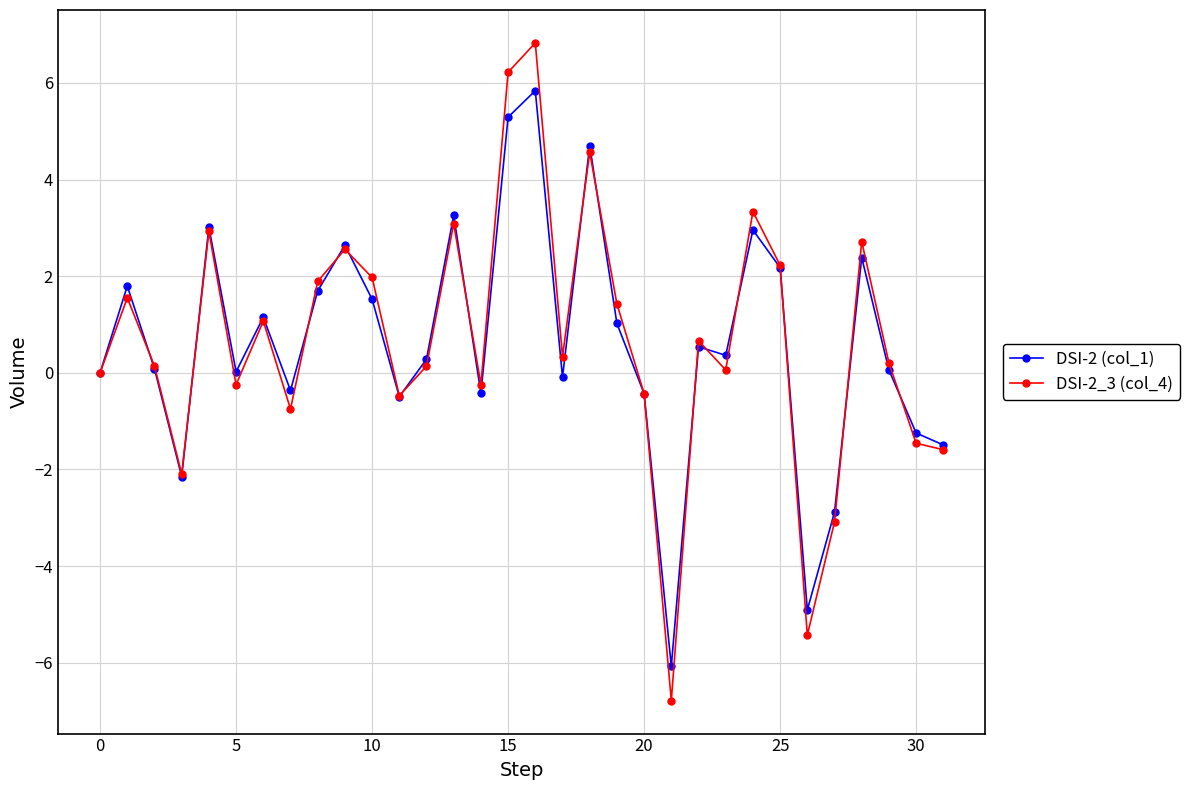

Rank the series by their maximum value, from lowest to highest.

DSI-2 (col_1), DSI-2_3 (col_4)